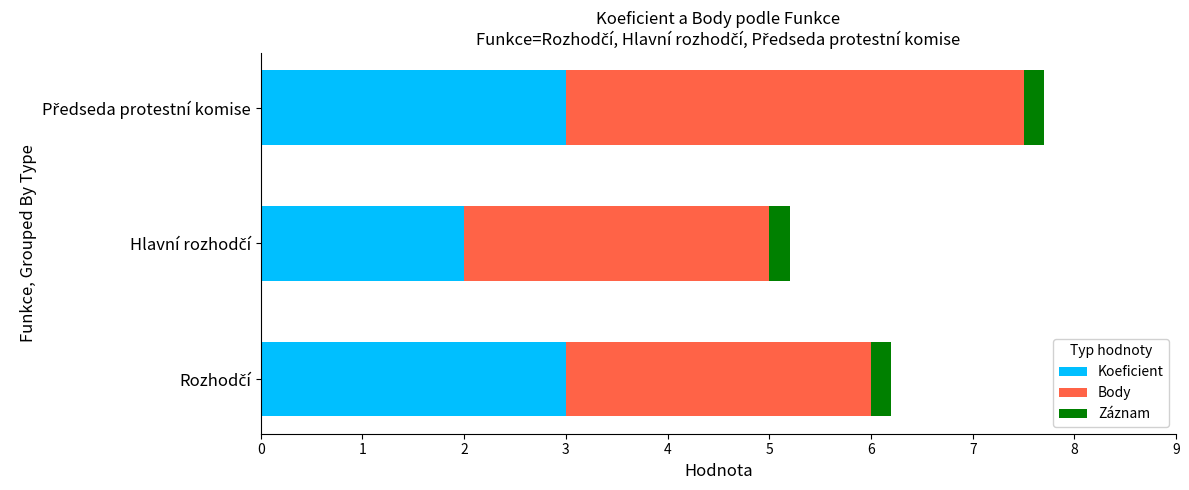

What is the minimum value for Koeficient?

2.0